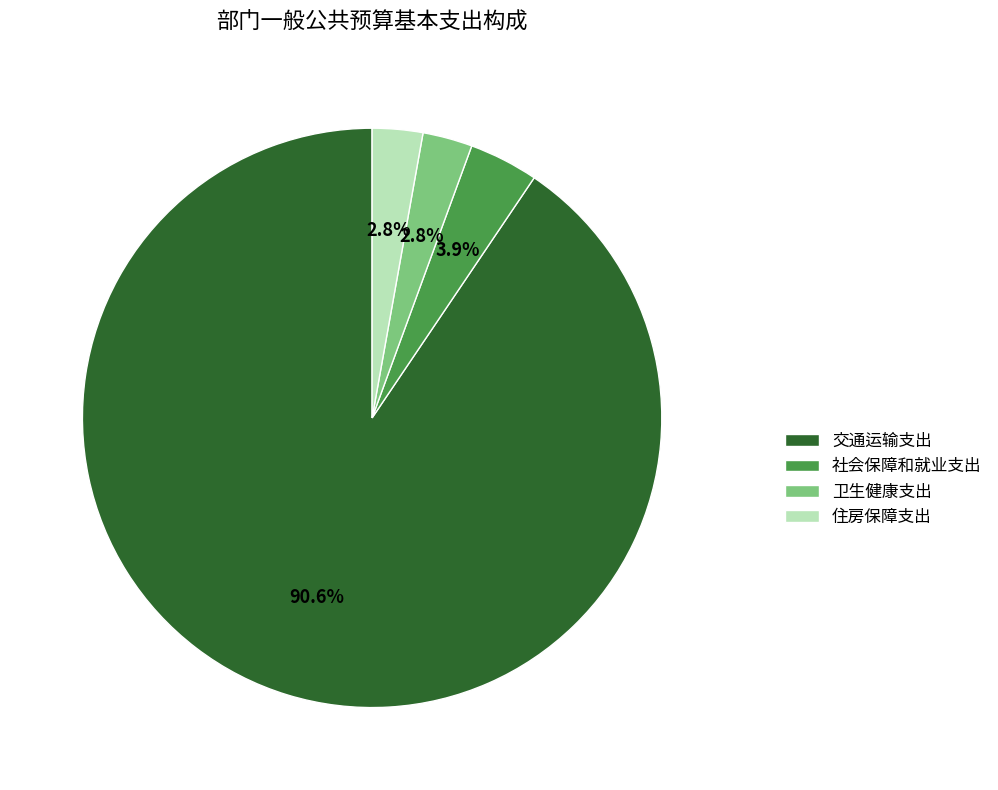

What portion of the pie excludes 住房保障支出?

97.2%